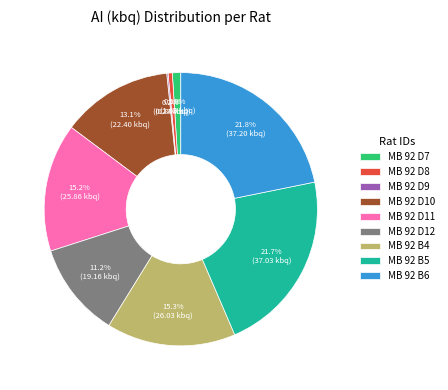

Between MB 92 D7 and MB 92 D10, which is larger?

MB 92 D10